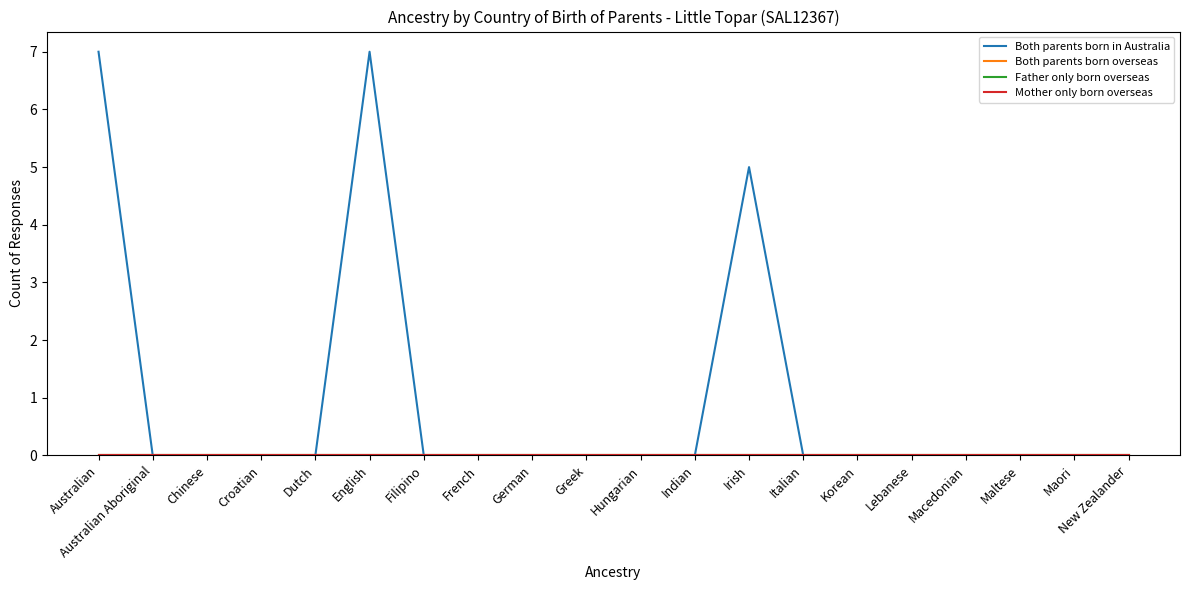

Reading left to right, list all the values displayed in this chart.

Both parents born in Australia: Australian=7	Australian Aboriginal=0	Chinese=0	Croatian=0	Dutch=0	English=7	Filipino=0	French=0	German=0	Greek=0	Hungarian=0	Indian=0	Irish=5	Italian=0	Korean=0	Lebanese=0	Macedonian=0	Maltese=0	Maori=0	New Zealander=0
Both parents born overseas: Australian=0	Australian Aboriginal=0	Chinese=0	Croatian=0	Dutch=0	English=0	Filipino=0	French=0	German=0	Greek=0	Hungarian=0	Indian=0	Irish=0	Italian=0	Korean=0	Lebanese=0	Macedonian=0	Maltese=0	Maori=0	New Zealander=0
Father only born overseas: Australian=0	Australian Aboriginal=0	Chinese=0	Croatian=0	Dutch=0	English=0	Filipino=0	French=0	German=0	Greek=0	Hungarian=0	Indian=0	Irish=0	Italian=0	Korean=0	Lebanese=0	Macedonian=0	Maltese=0	Maori=0	New Zealander=0
Mother only born overseas: Australian=0	Australian Aboriginal=0	Chinese=0	Croatian=0	Dutch=0	English=0	Filipino=0	French=0	German=0	Greek=0	Hungarian=0	Indian=0	Irish=0	Italian=0	Korean=0	Lebanese=0	Macedonian=0	Maltese=0	Maori=0	New Zealander=0